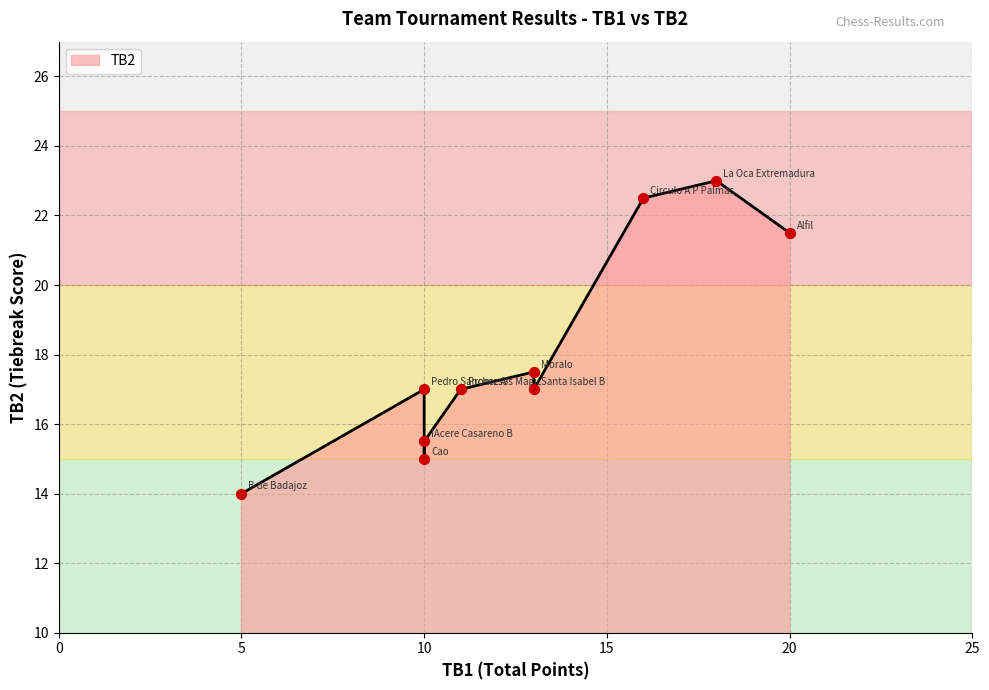

Approximately how many times larger is the value at 11 compared to 10?

1.0